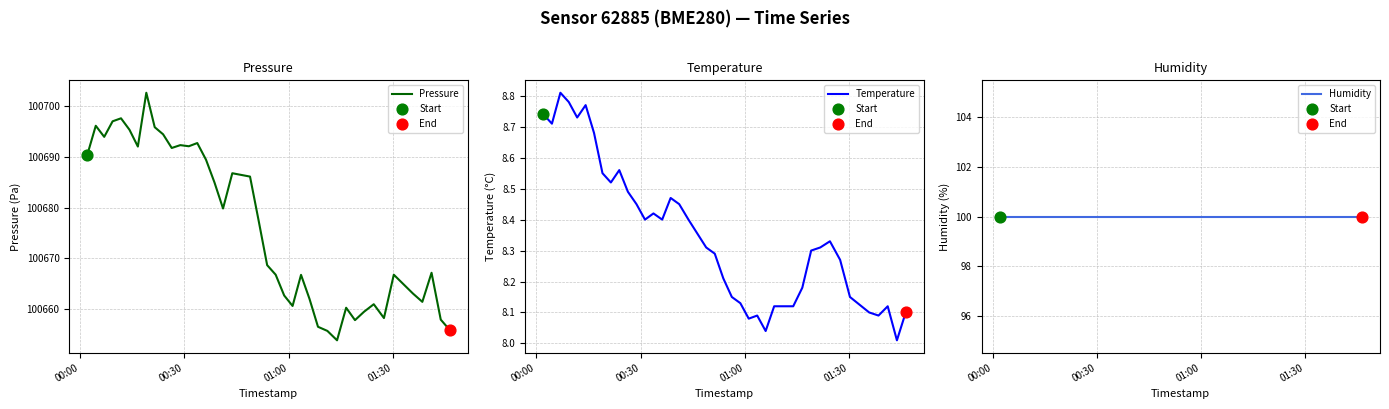

Which series contains the highest Y value?

Pressure